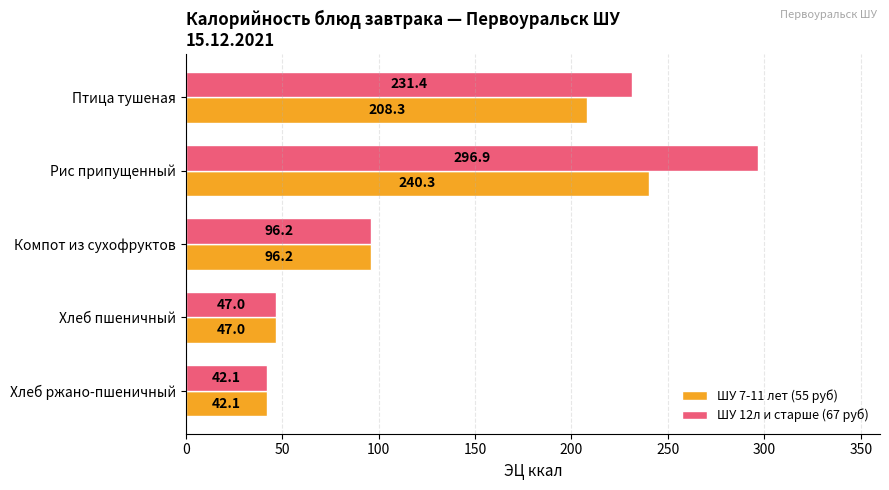

The ШУ 7-11 лет (55 руб) series shows 96.2 at Компот из сухофруктов. True or false?

True